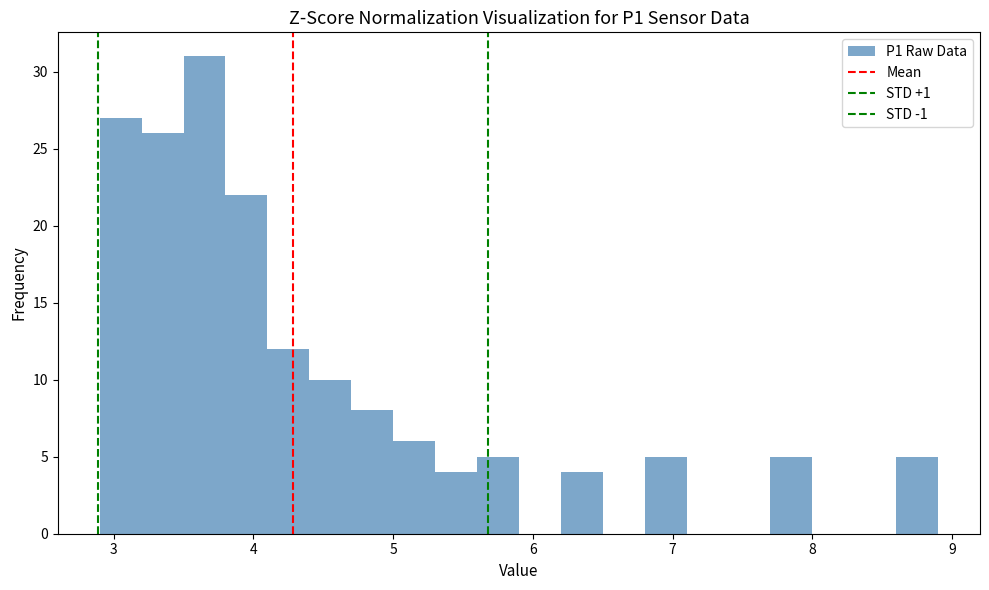

Read against the x-axis, roughly where is the centre of the tallest bar?

3.7